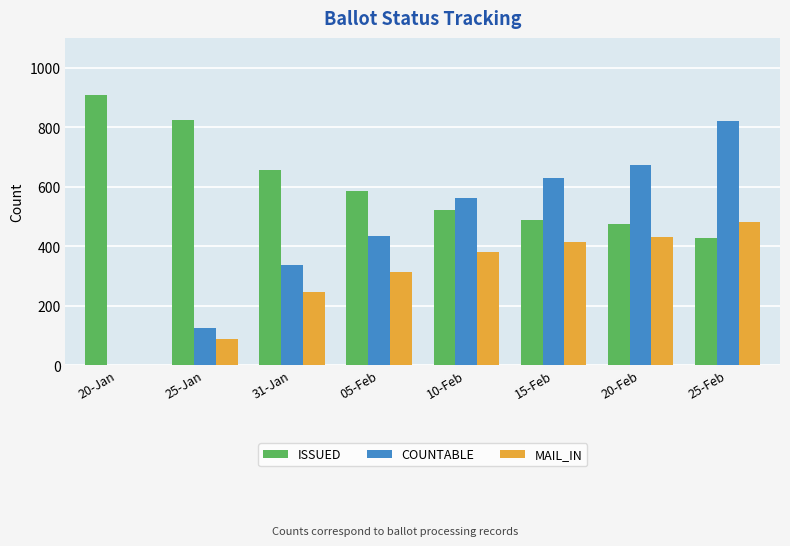

What is the sum of the ISSUED values at 15-Feb and 20-Jan?

1396